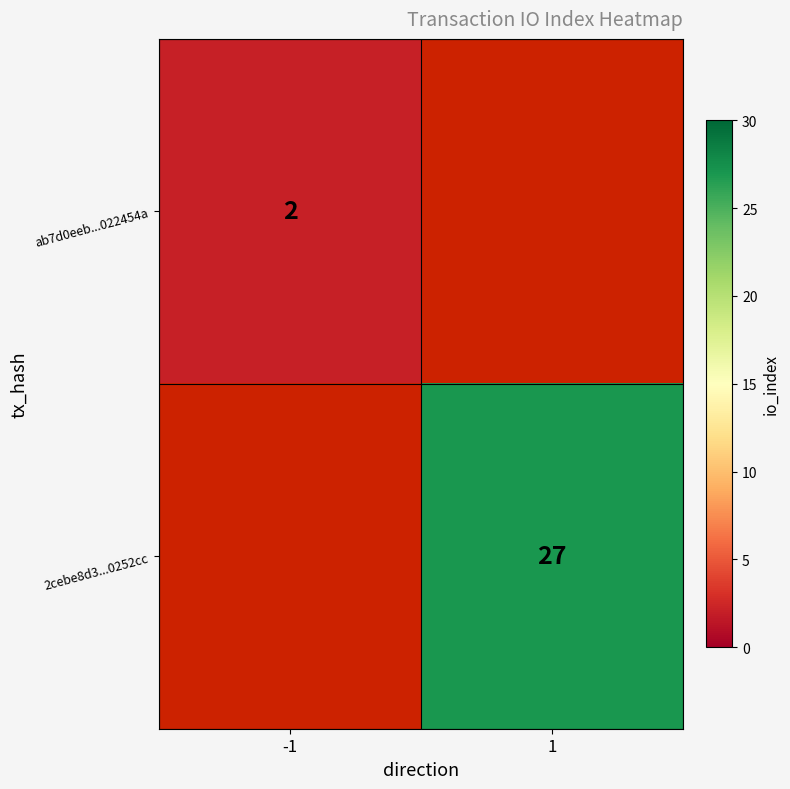

The value of ab7d0eeb...022454a at -1 is 3. True or false?

False